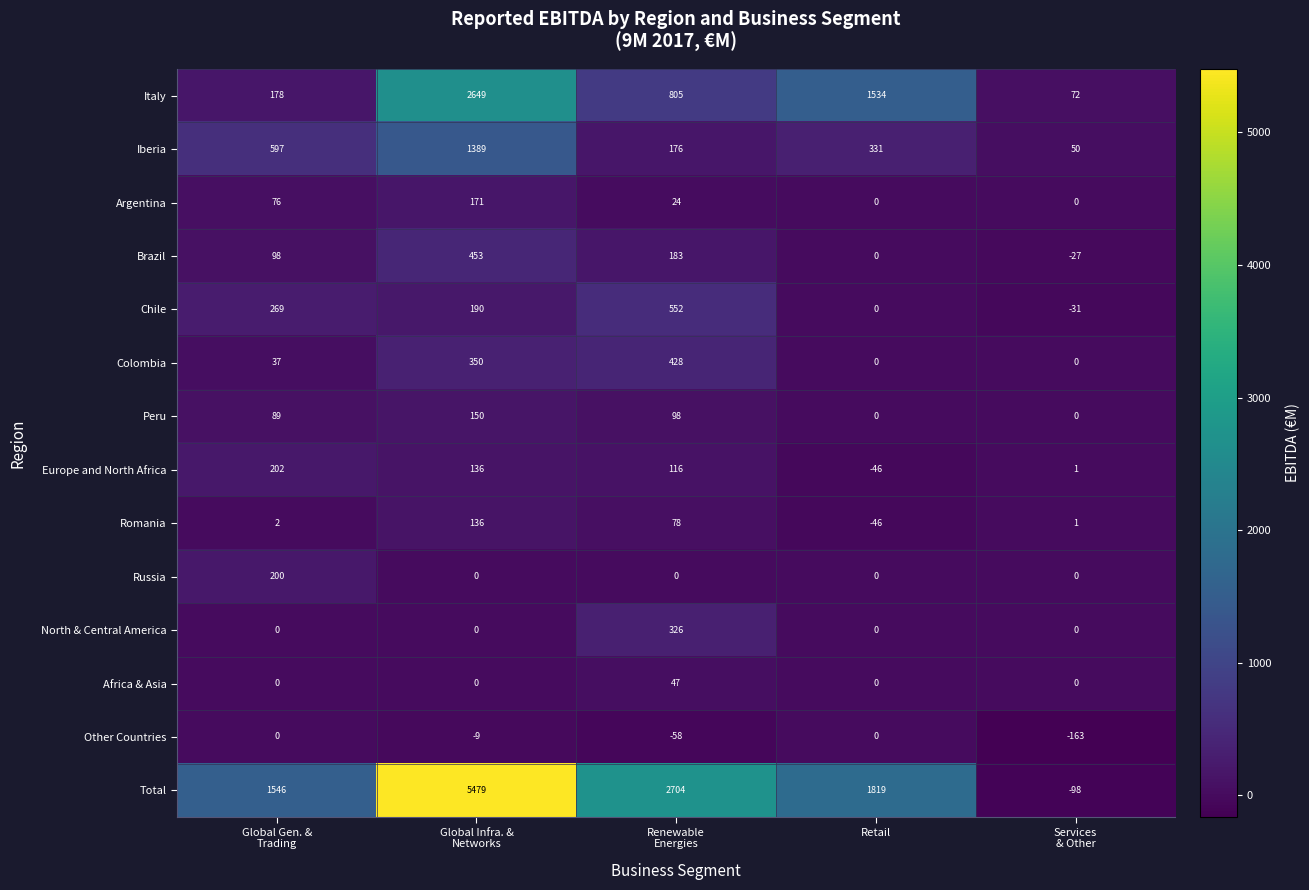

The Other Countries series shows -78 at Retail. True or false?

False